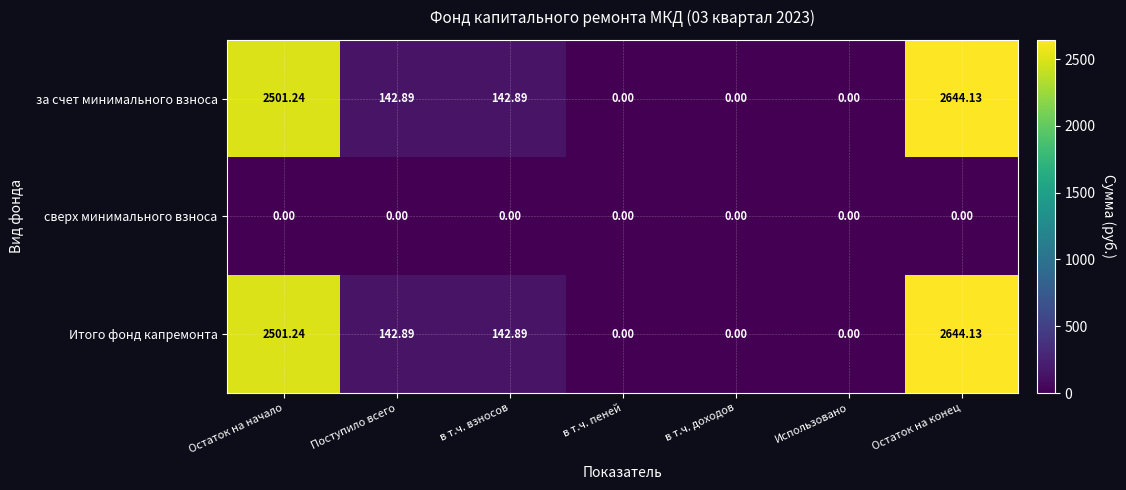

Is the value of Итого фонд капремонта at Поступило всего greater than the value of сверх минимального взноса at Использовано?

Yes